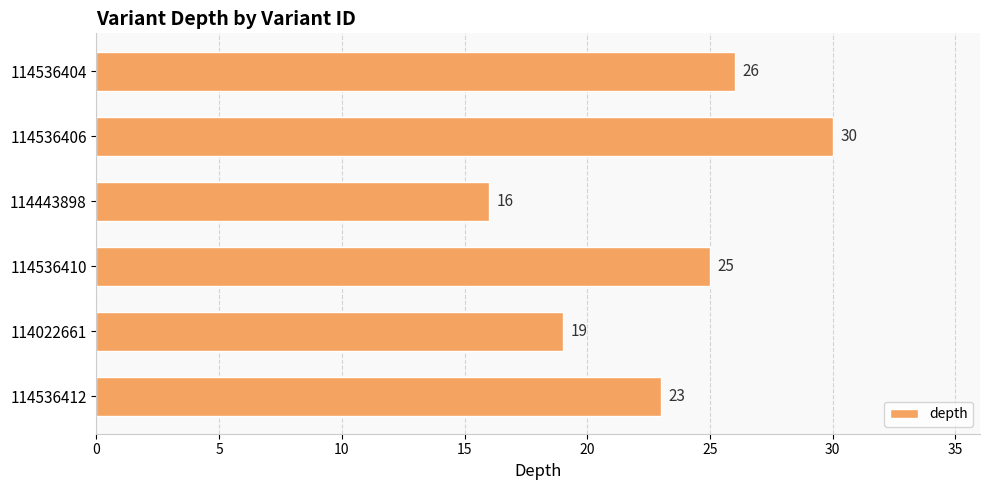

Are the bars grouped side by side (vs. stacked)?

No